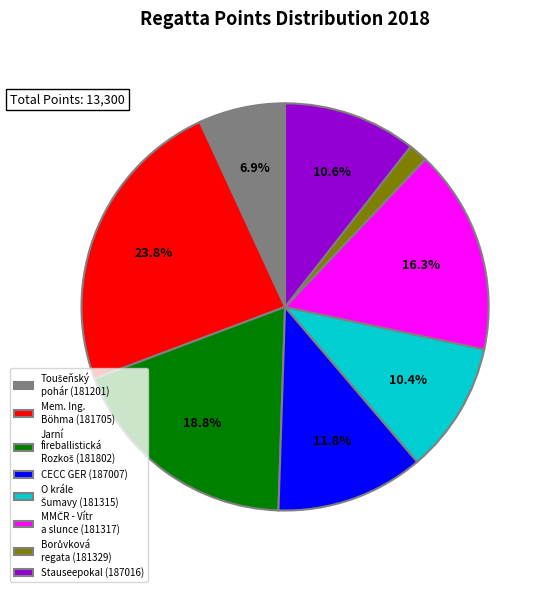

To the nearest percent, what is the average slice percentage?

12%